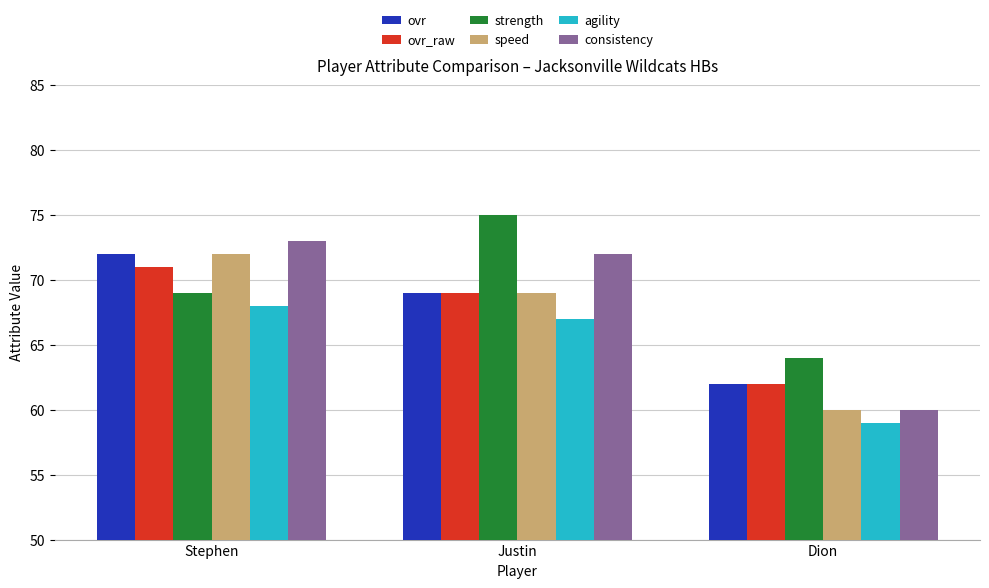

At which category does the chart reach its minimum across all series?

Dion